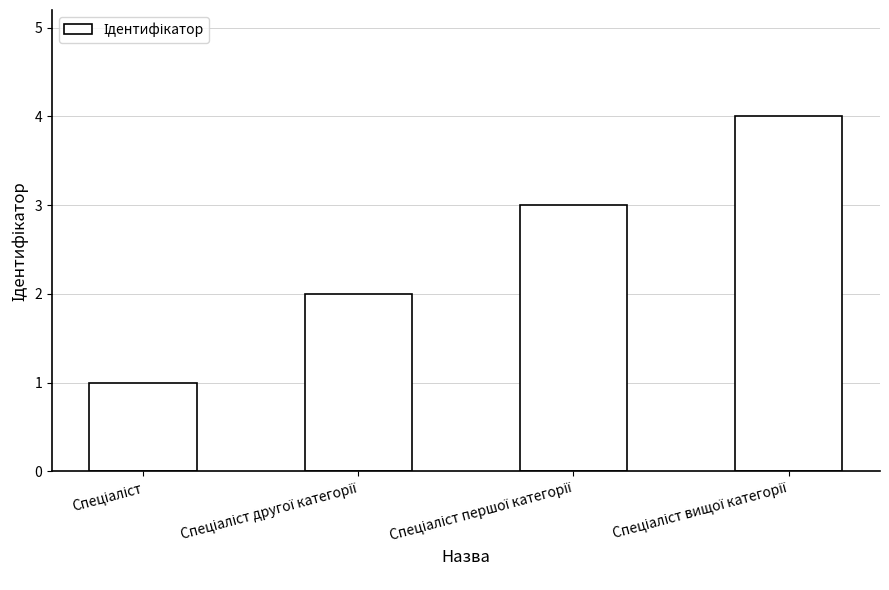

What is the sum of all values?

10